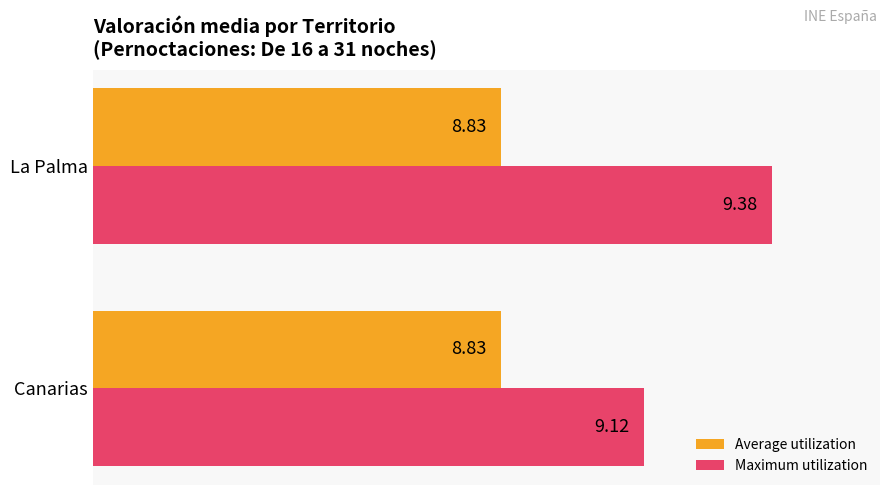

What are all the series names shown in the legend?

Average utilization, Maximum utilization